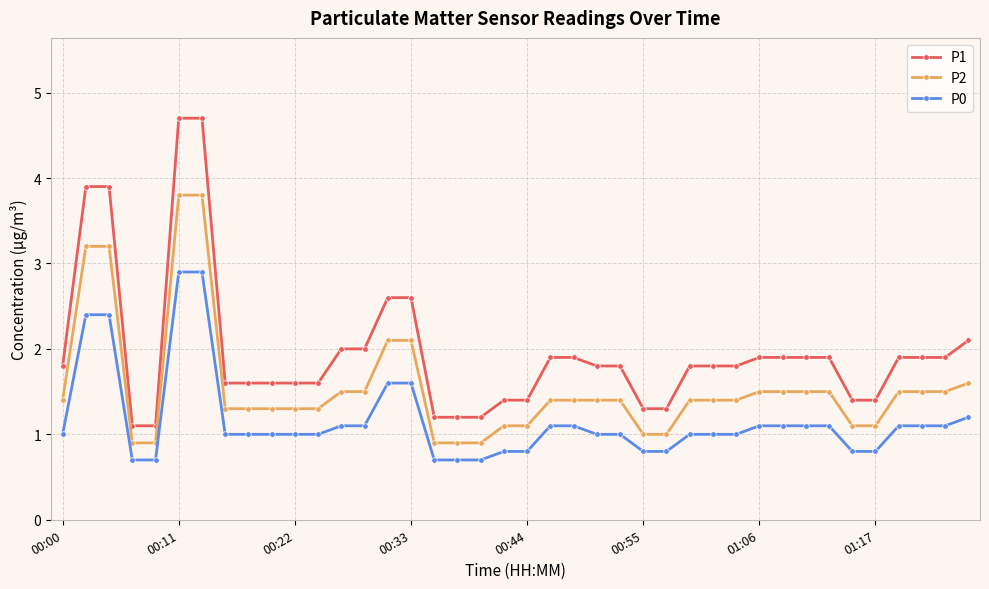

What is the sum of all P0 values?

46.4